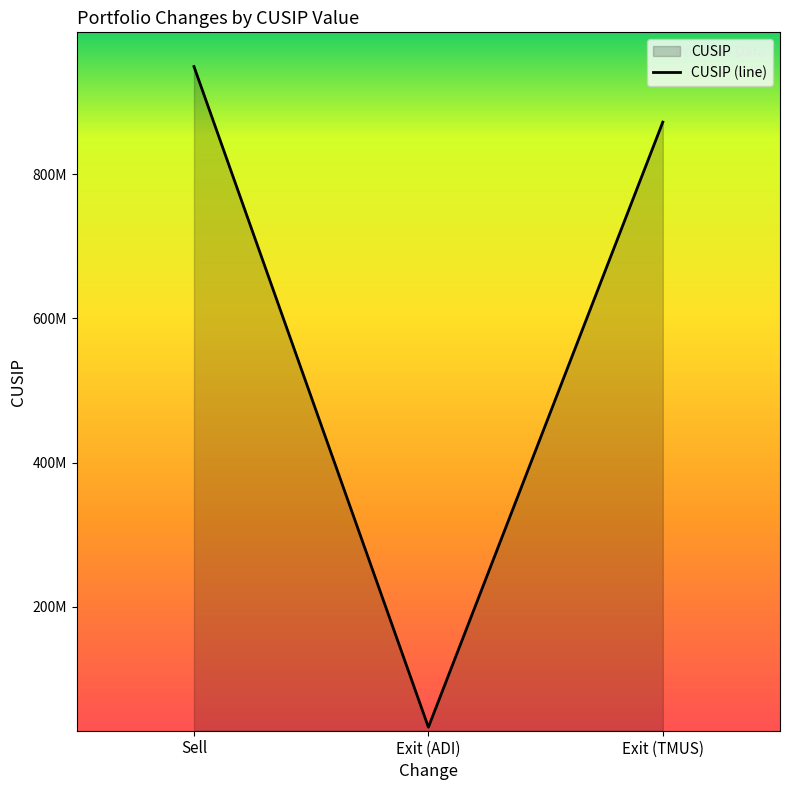

Is it true that the value at Exit (TMUS) is 872590104?

True